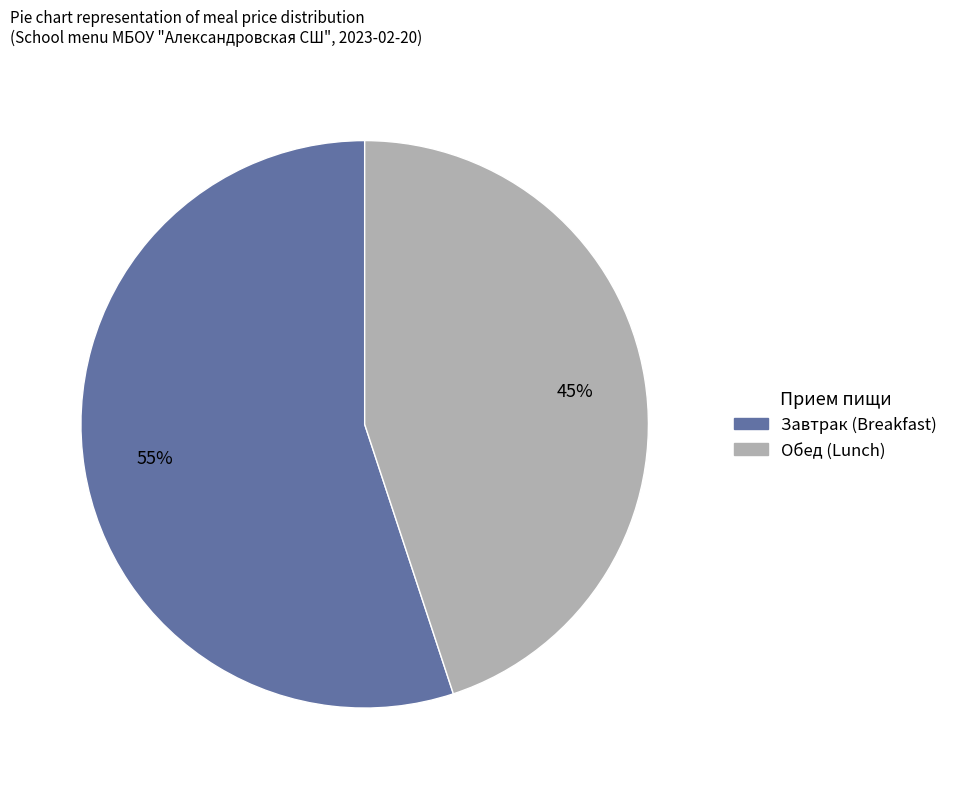

Is there a majority slice in this chart?

Yes